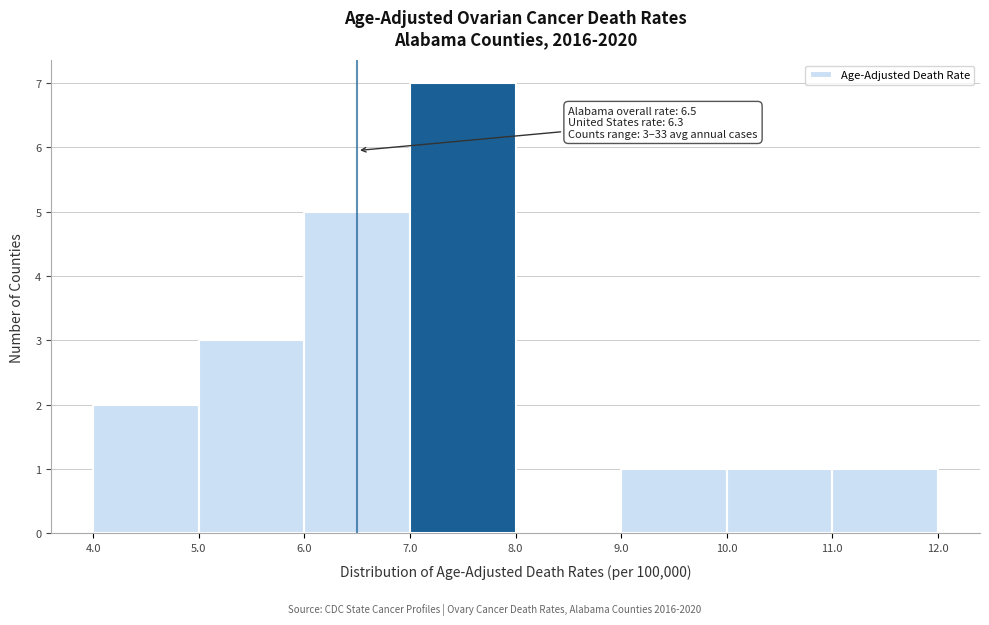

Which range on the x-axis has the tallest bar?

7.0 to 8.0